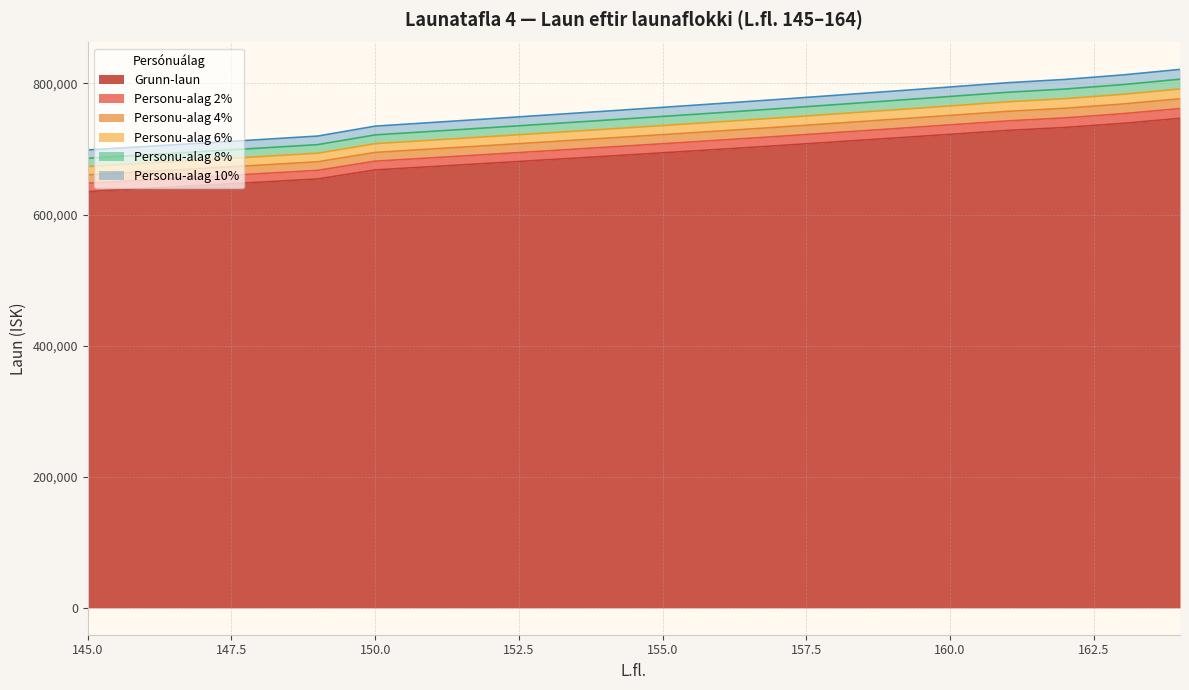

What is the average value of the Personu-alag 2% series?

704326